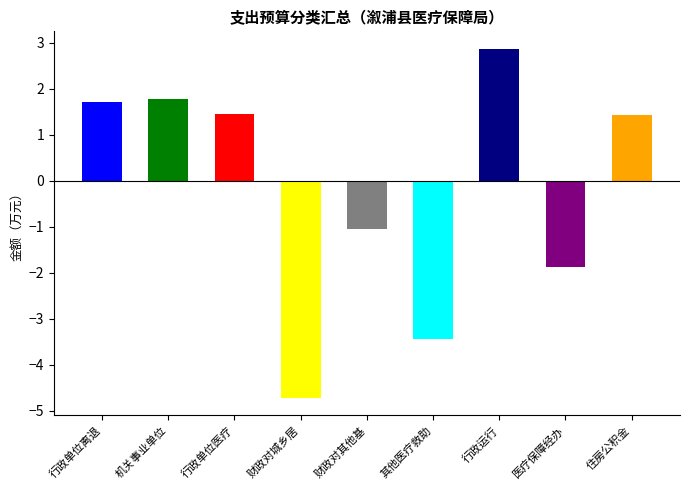

Reading left to right, what are all the values shown in this chart?

1.7	1.8	1.4	-4.7	-1.1	-3.4	2.9	-1.9	1.4